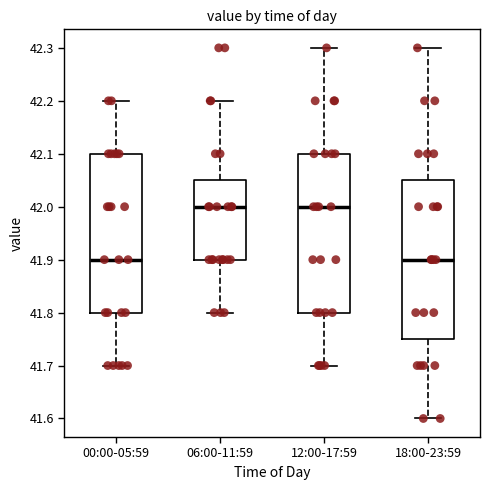

Reading left to right, transcribe this box plot: for each box, give where its median line is, the range the box spans, and where its two whiskers end, as read against the y-axis. The values are not printed on the chart, so give them approximately, as read against the axis.

00:00-05:59: median 41.90, box 41.80 to 42.10, whiskers 41.70 to 42.20
06:00-11:59: median 42.00, box 41.90 to 42.05, whiskers 41.80 to 42.20
12:00-17:59: median 42.00, box 41.80 to 42.10, whiskers 41.70 to 42.30
18:00-23:59: median 41.90, box 41.75 to 42.05, whiskers 41.60 to 42.30